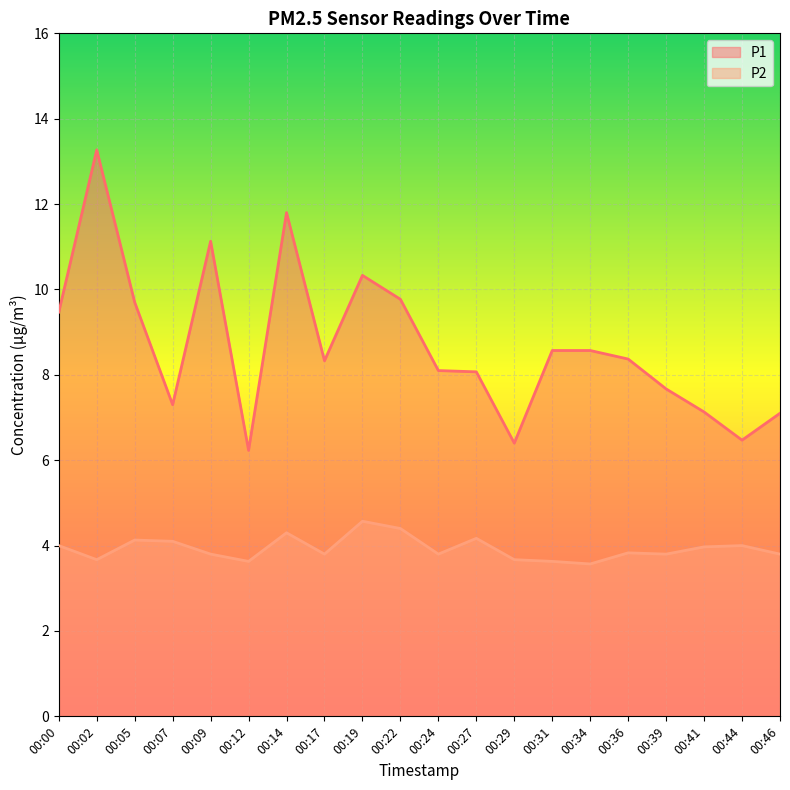

Rank the series by their maximum value, from highest to lowest.

P1, P2